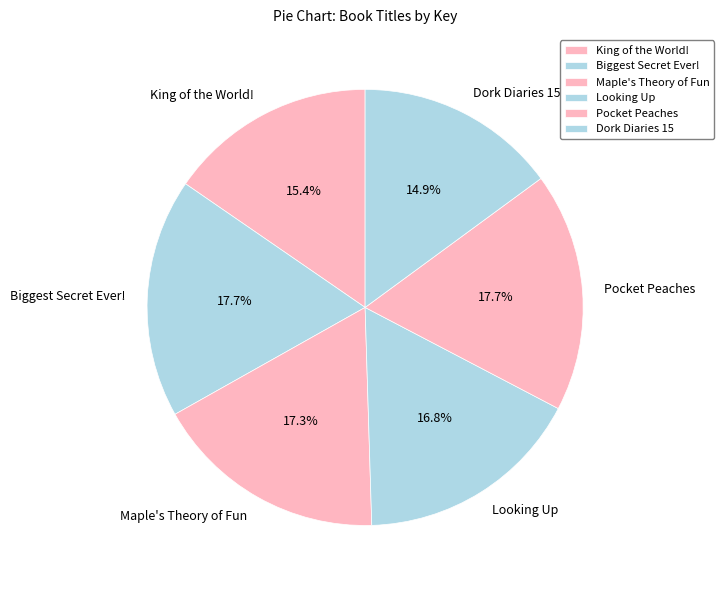

Is Biggest Secret Ever! the majority of the pie?

No